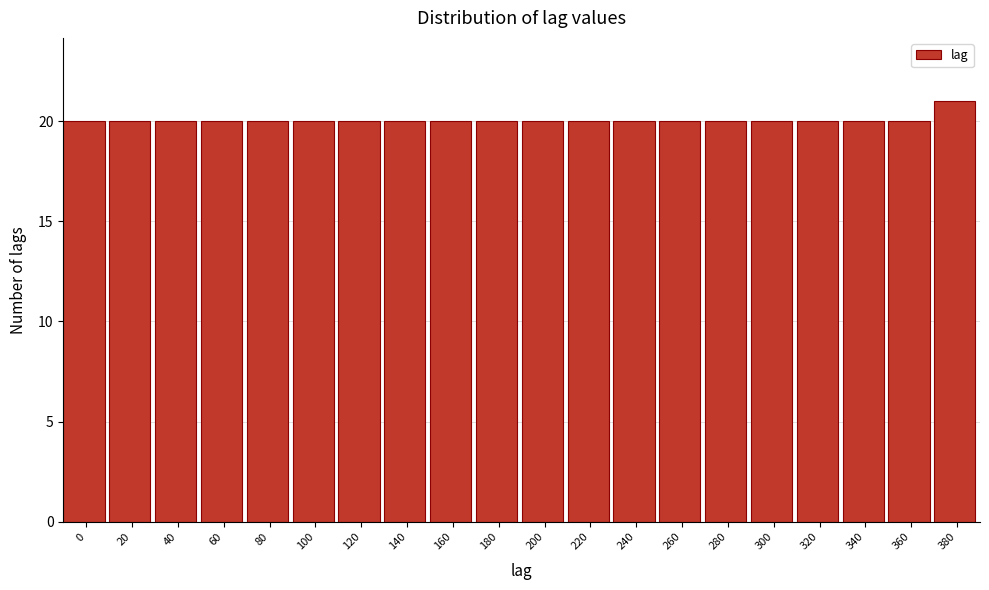

Reading left to right, extract all data points from this chart.

0=20	20=20	40=20	60=20	80=20	100=20	120=20	140=20	160=20	180=20	200=20	220=20	240=20	260=20	280=20	300=20	320=20	340=20	360=20	380=21